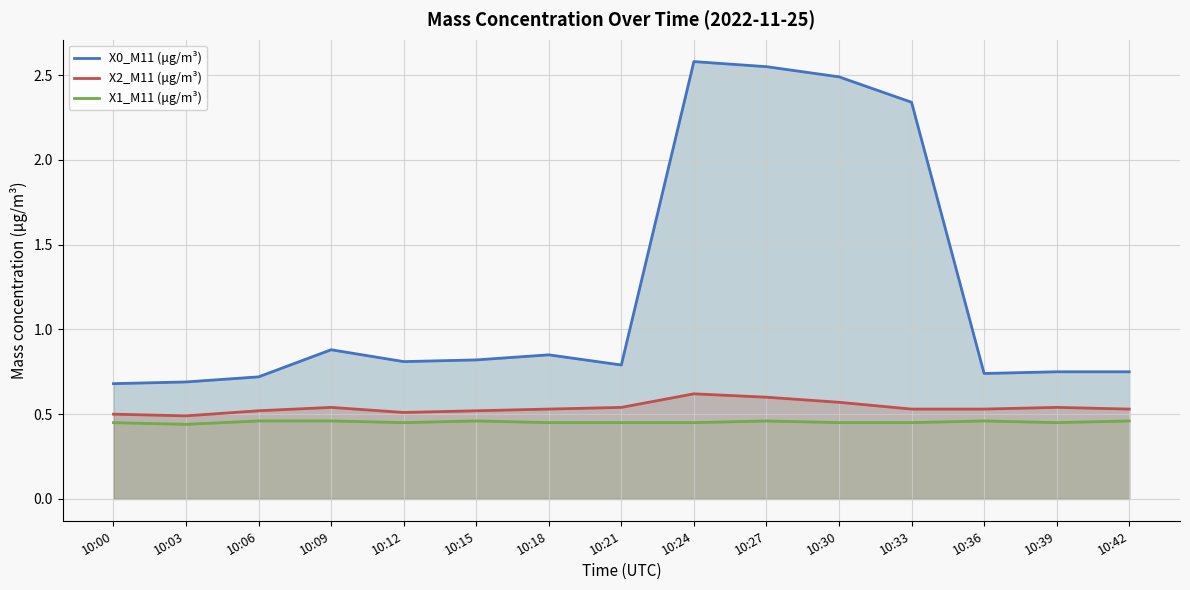

Which series has the largest total across all categories?

X0_M11 (μg/m³)